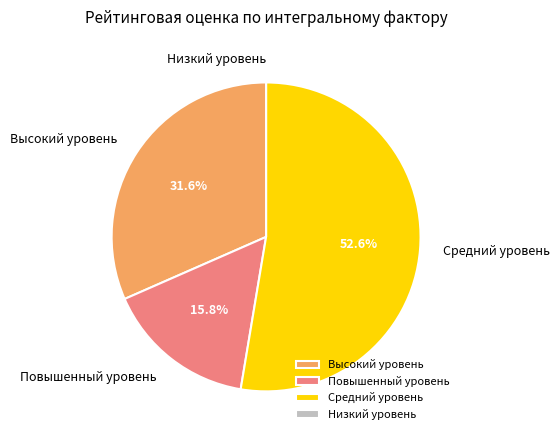

To the nearest percent, what is the average slice percentage?

25%